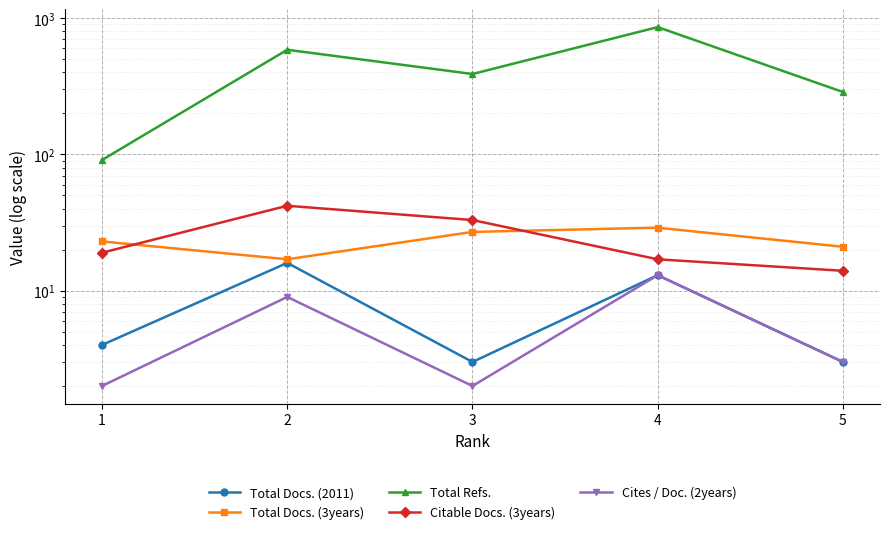

Rank the series by their maximum value, from highest to lowest.

Total Refs., Citable Docs. (3years), Total Docs. (3years), Total Docs. (2011), Cites / Doc. (2years)